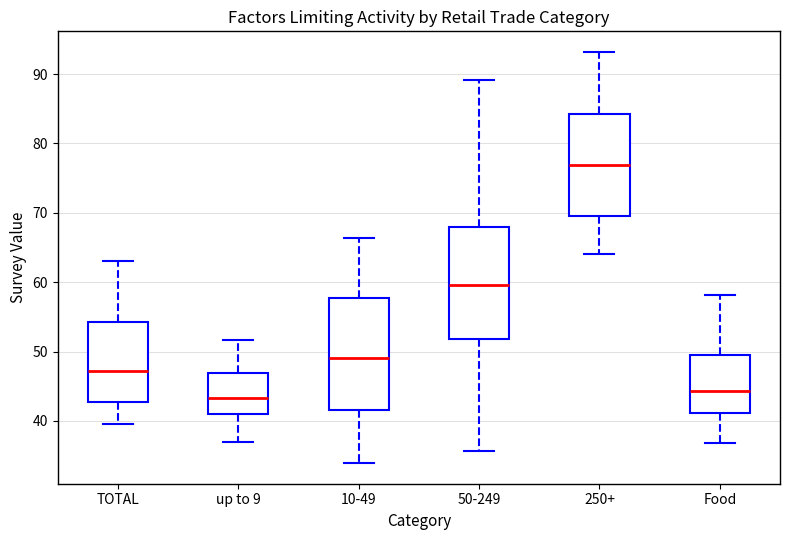

Where does the lower whisker of the box for TOTAL end on the y-axis? The values are not printed on the chart, so give them approximately, as read against the axis.

40